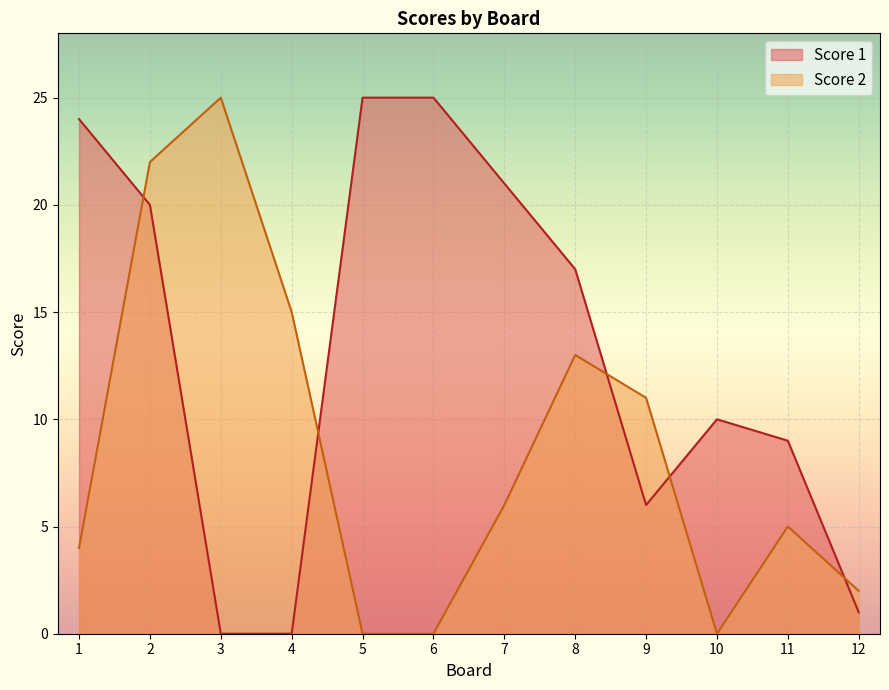

How many lines are shown in the chart?

2